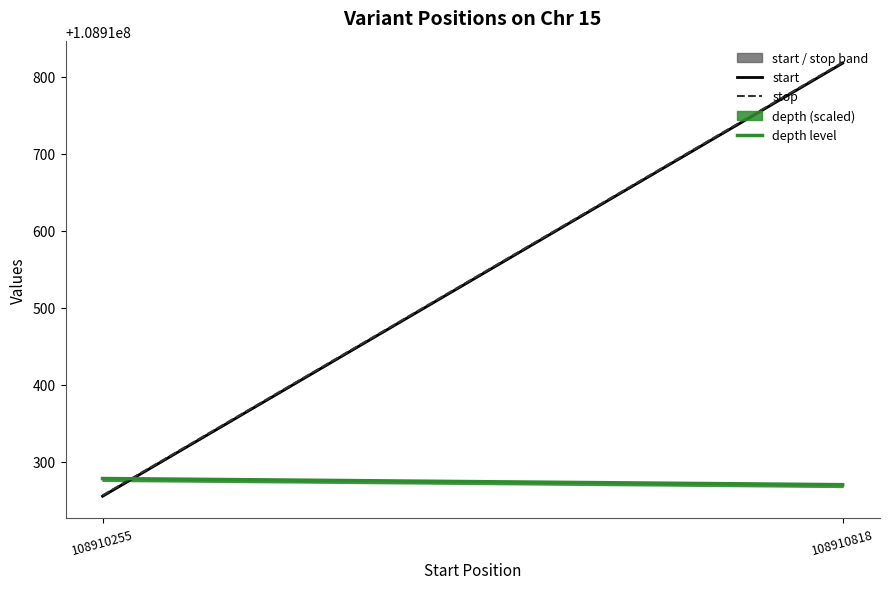

Where is depth level nearest to the value 108910274?

108910255